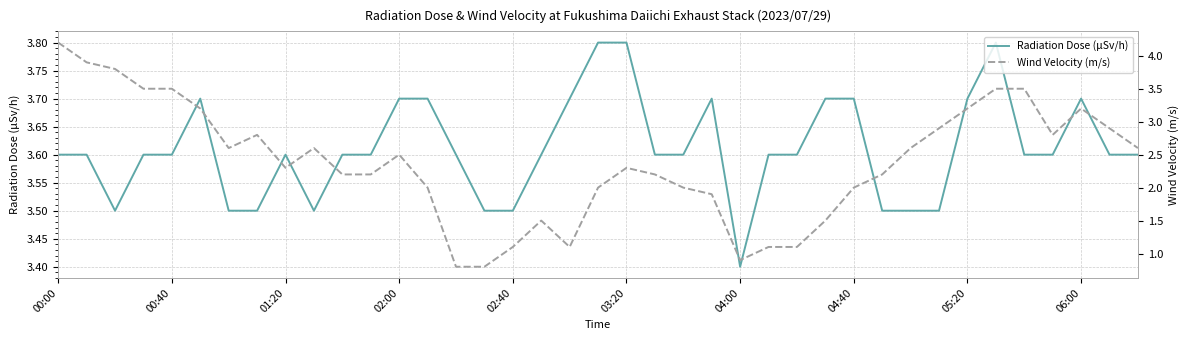

At how many categories does at least one series exceed 2?

39